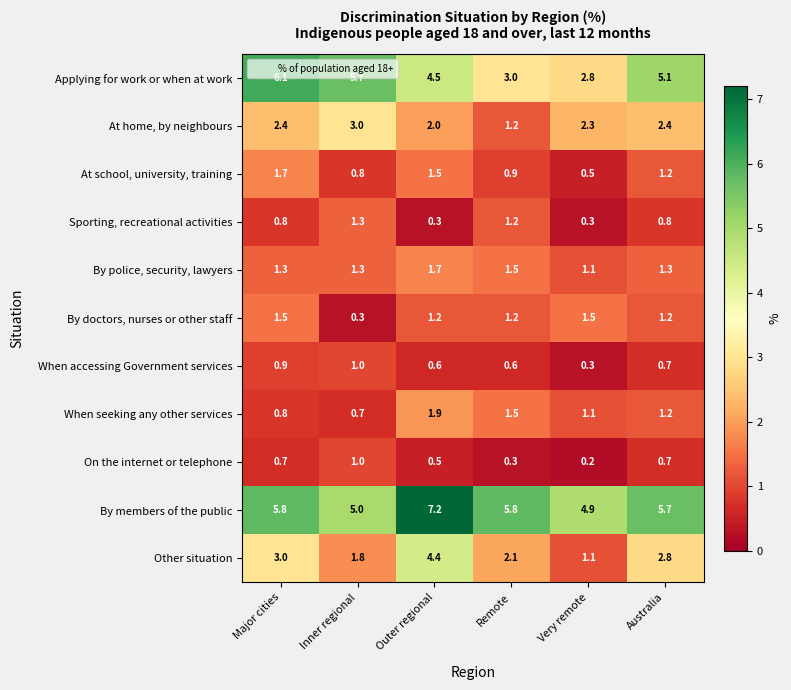

List the labels in order of At school, university, training value, smallest first.

Very remote, Inner regional, Remote, Australia, Outer regional, Major cities